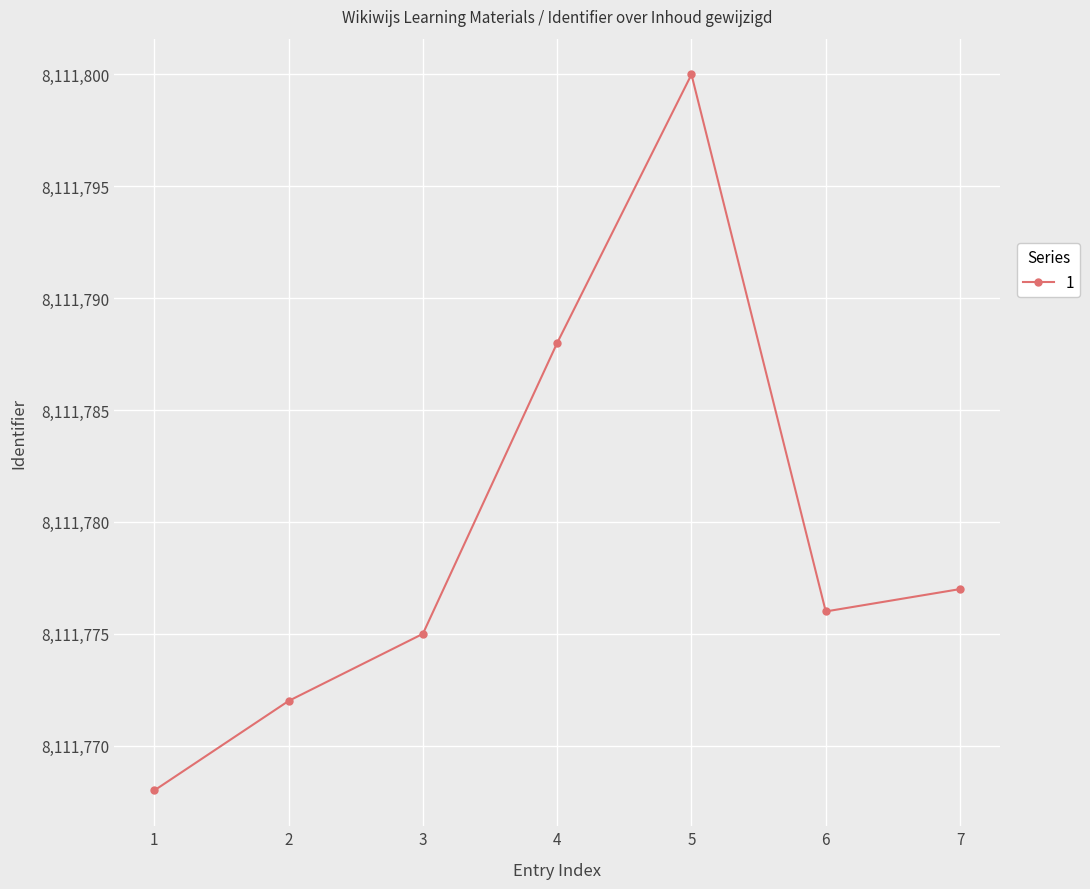

What is the value of the 3rd point from the left?

8111775